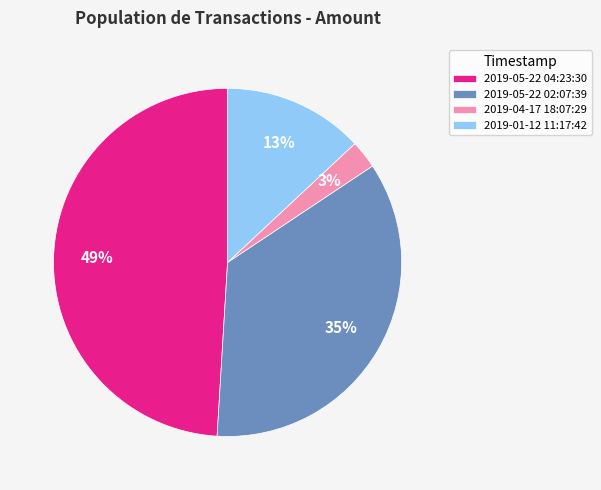

Which category has the smallest portion of the pie?

2019-04-17 18:07:29